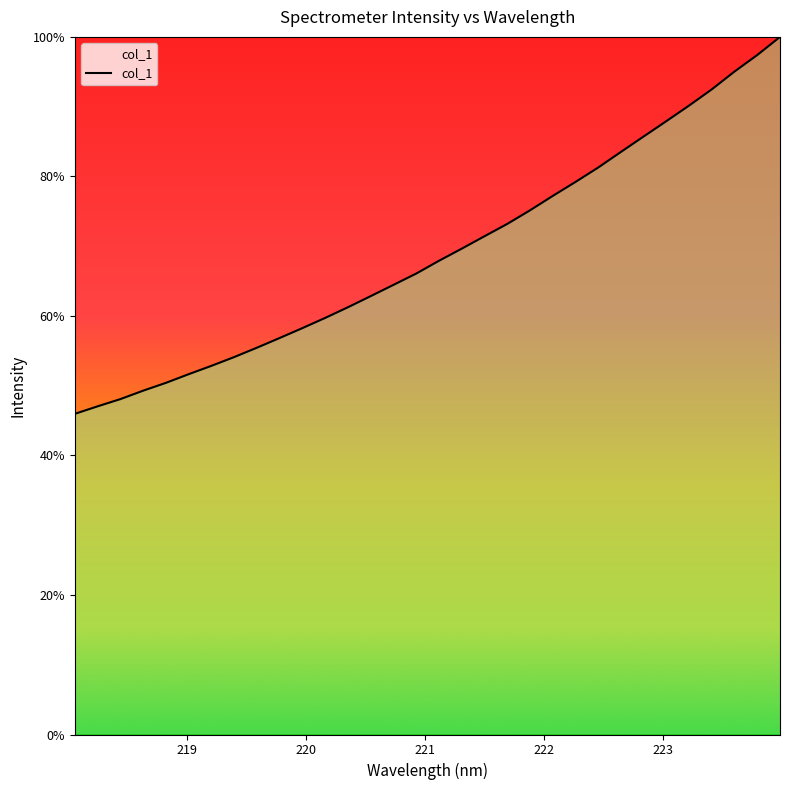

What is the difference between the maximum and minimum values?

54.0